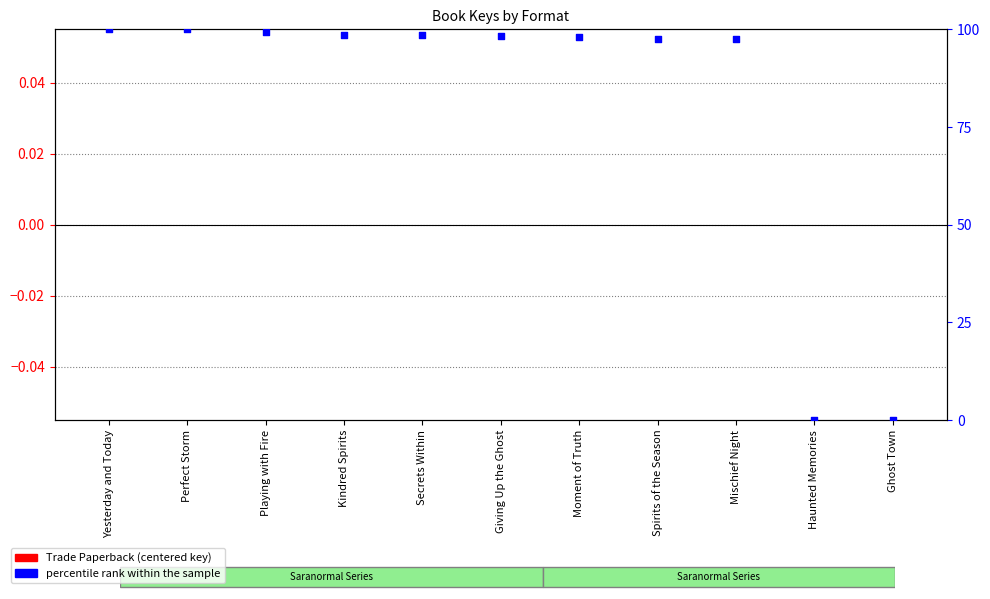

Which series has the largest total across all categories?

percentile rank within the sample